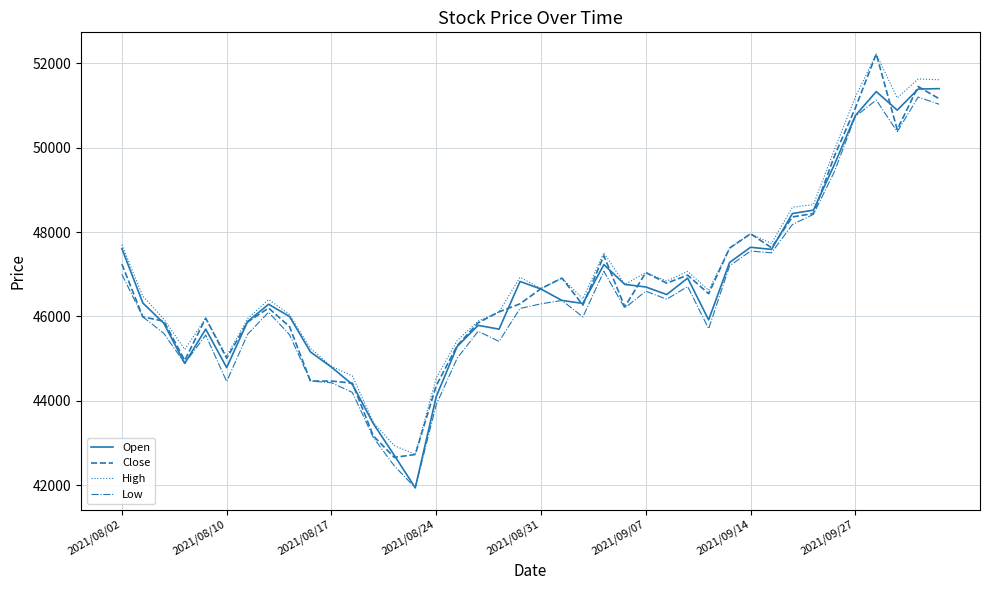

What is the greatest value displayed?

52220